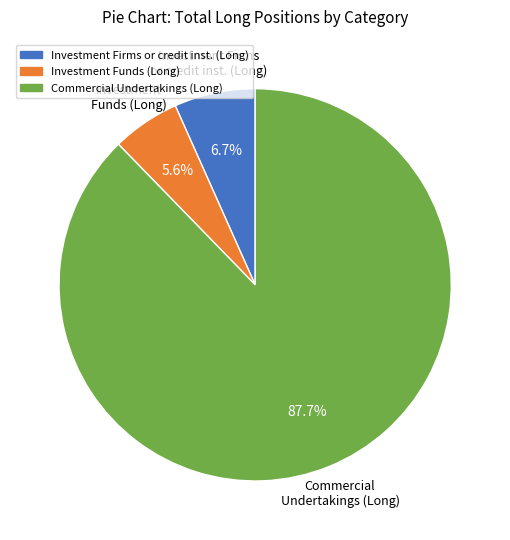

Does any single category account for the majority?

Yes